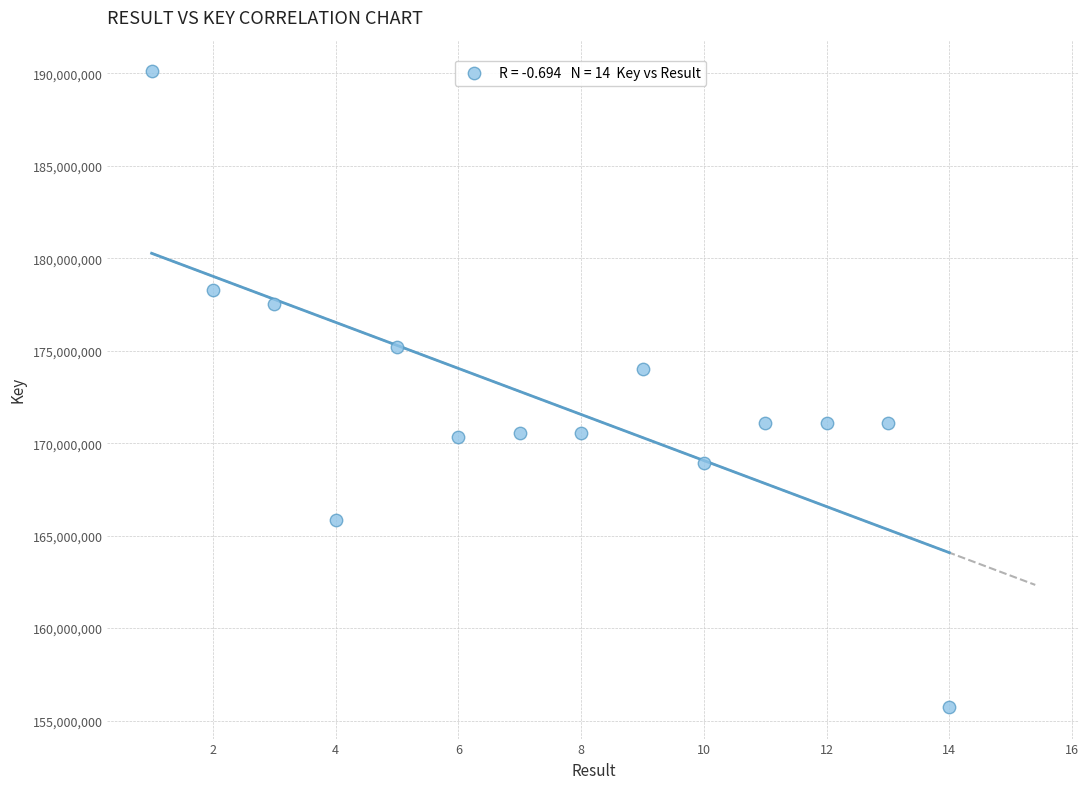

What is the range of Y values (max minus min)?

34364140